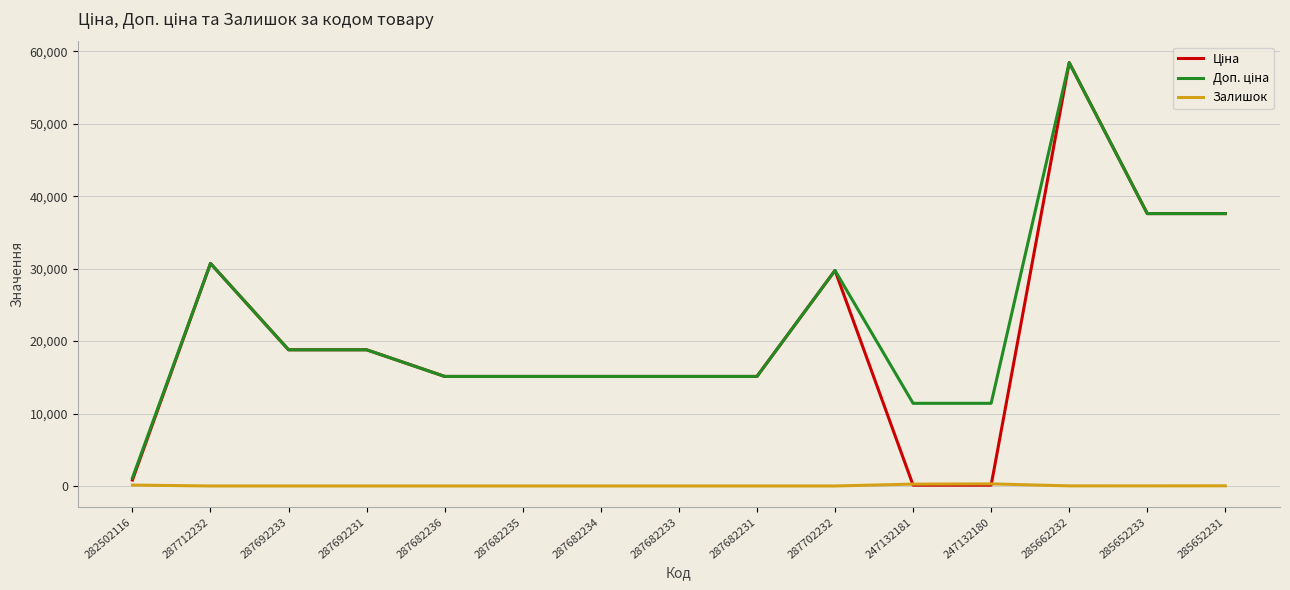

The Залишок series shows 0.0 at 287712232. True or false?

True